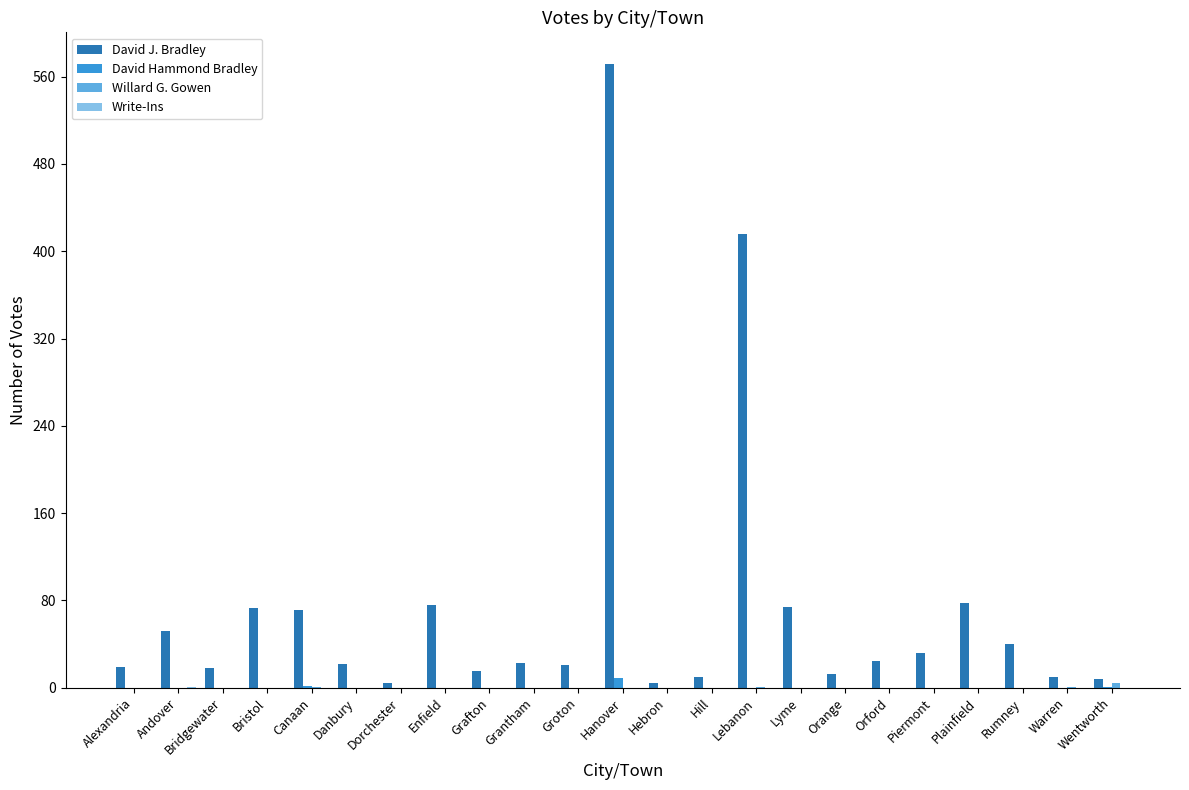

Between Enfield and Orford, which series saw the biggest shift?

David J. Bradley